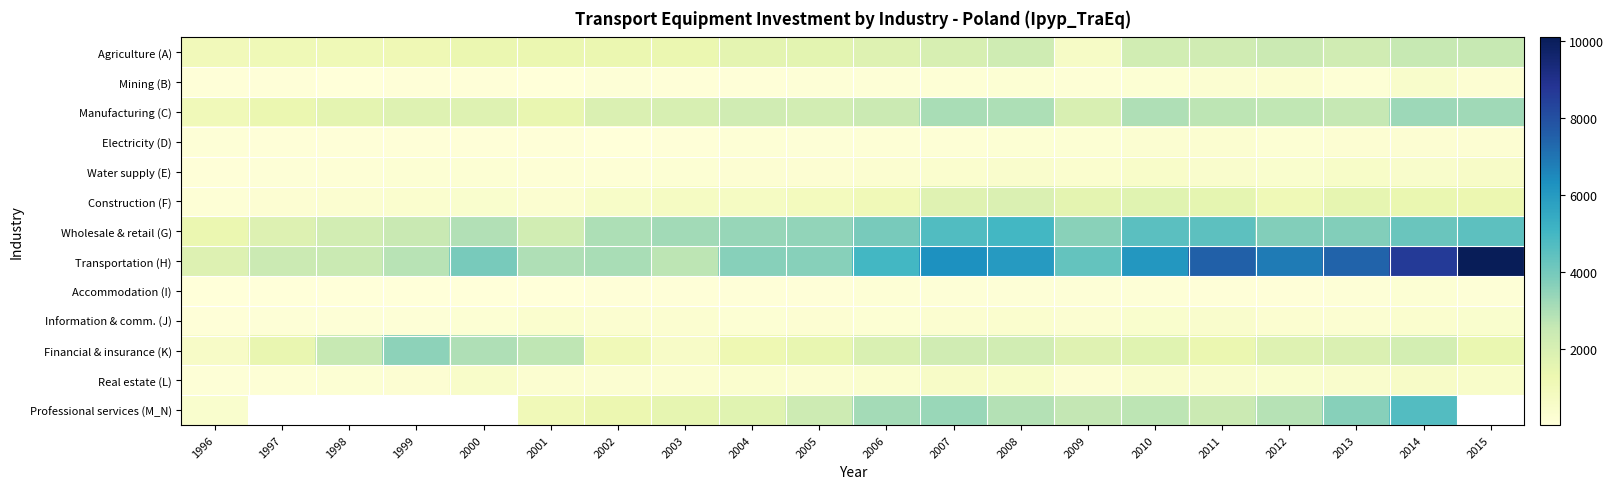

What is the difference between the maximum and minimum values in the Information & comm. (J) series?

359.0